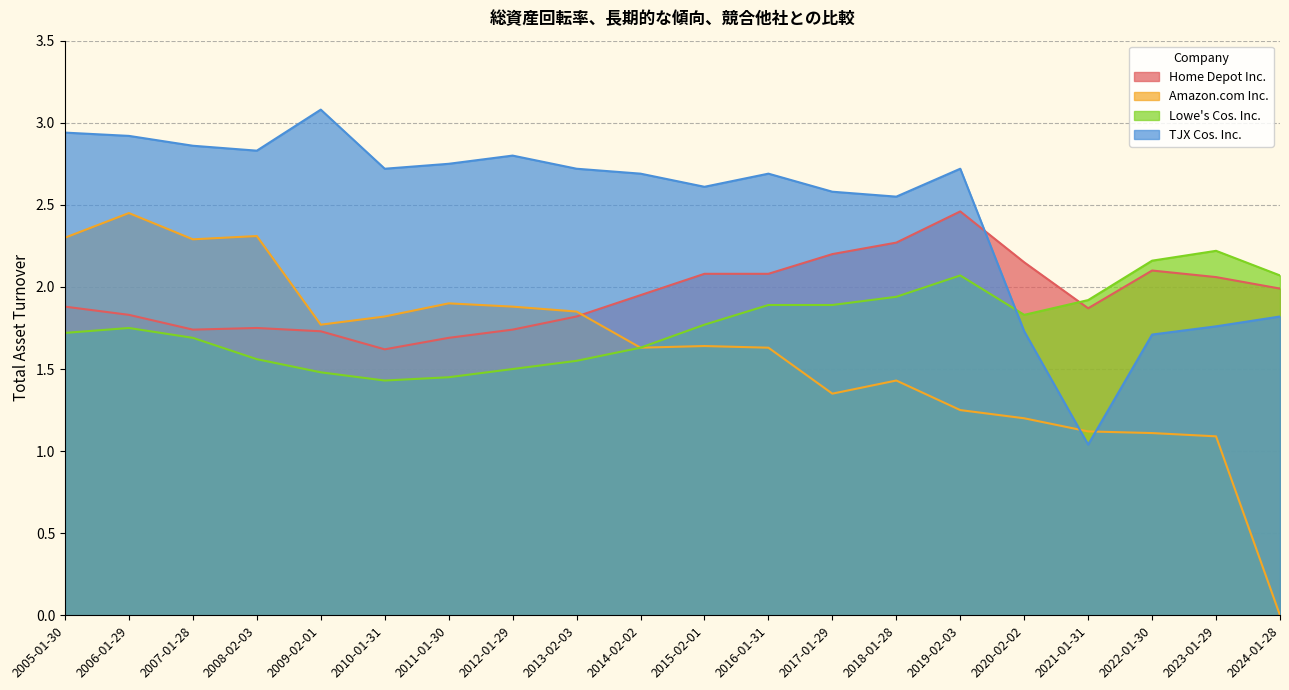

True or false: TJX Cos. Inc. and Amazon.com Inc. intersect in this chart.

True